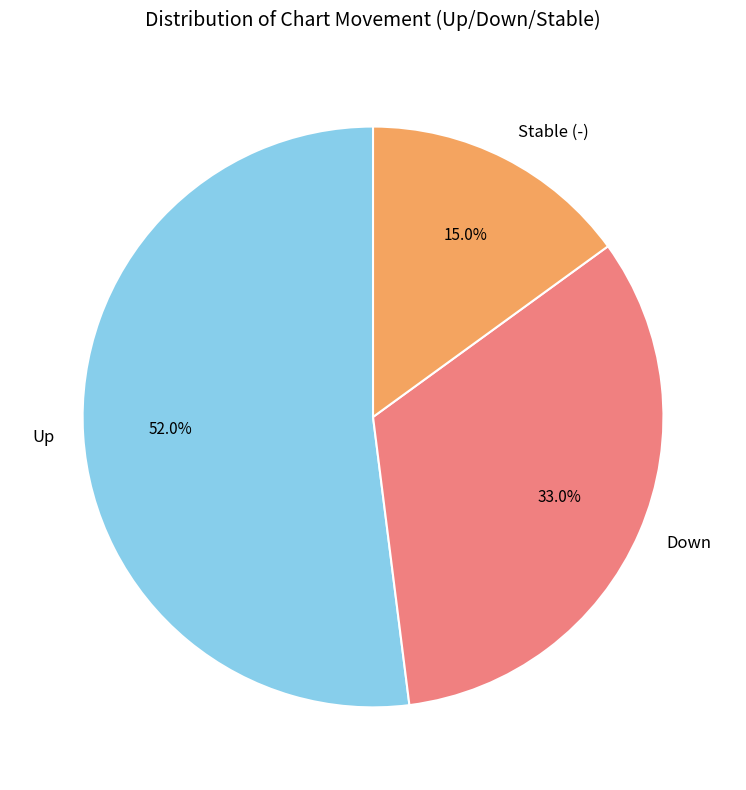

What is the largest slice in the pie chart?

Up